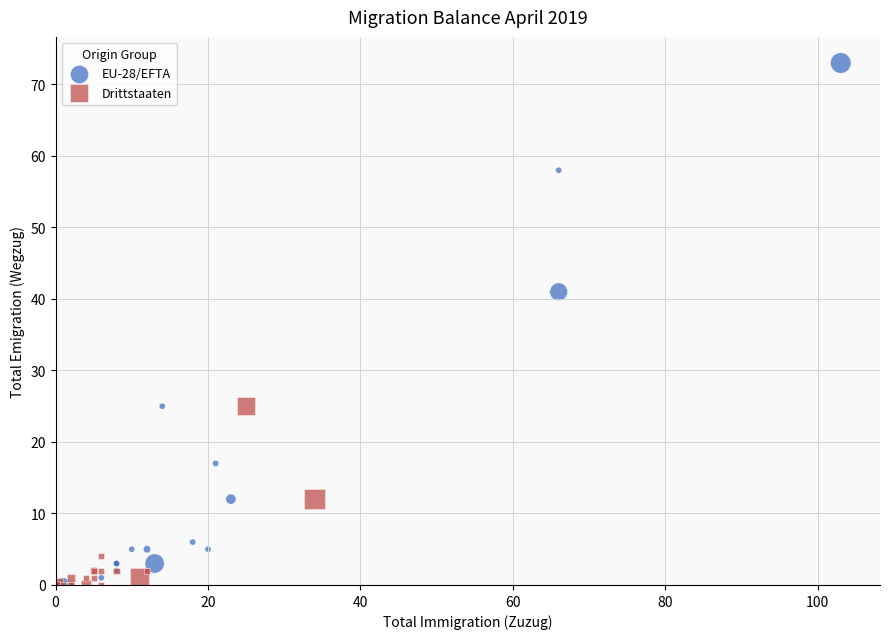

Which series has the largest Y range (max minus min)?

EU-28/EFTA